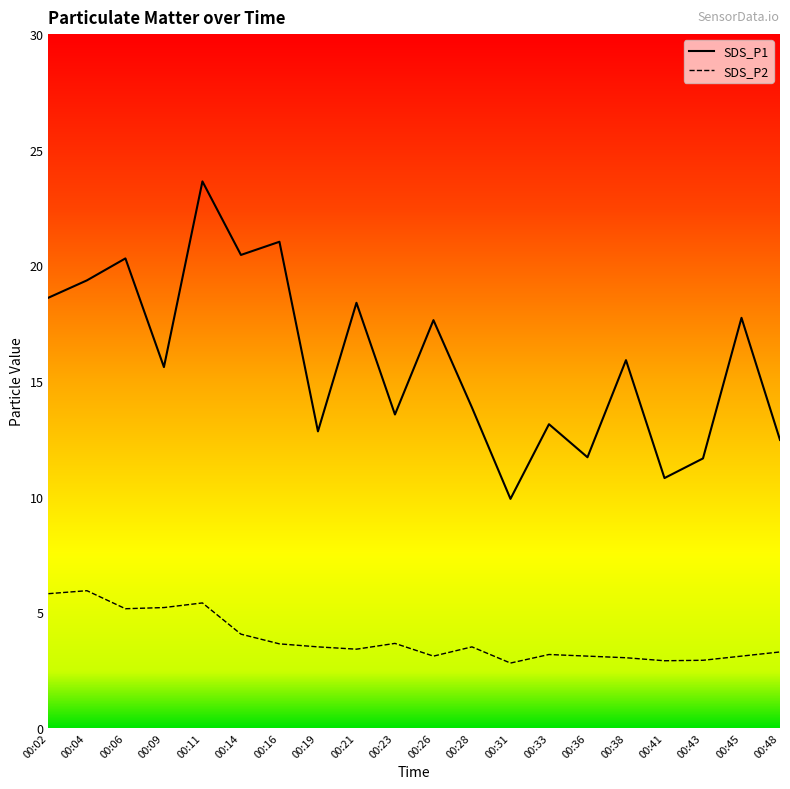

Is the value of SDS_P1 line at 00:33 greater than the value of SDS_P2 line at 00:48?

Yes